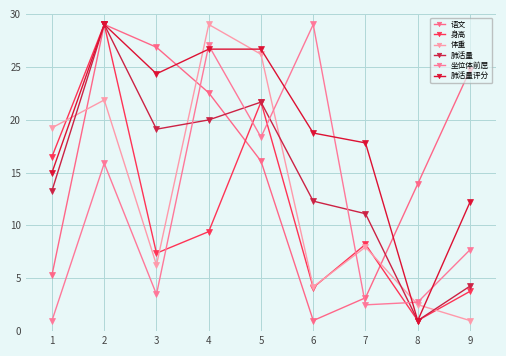

The 体重 series shows 37.0 at 2. True or false?

False